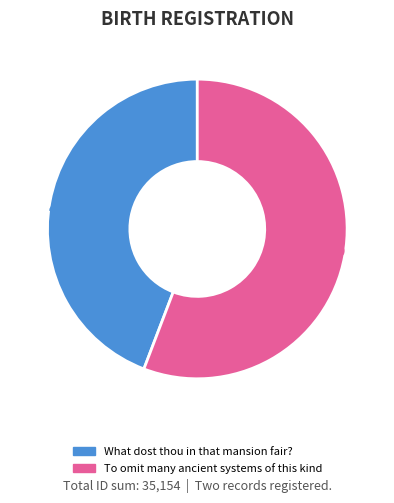

Is To omit many ancient systems of this kind the majority of the pie?

Yes